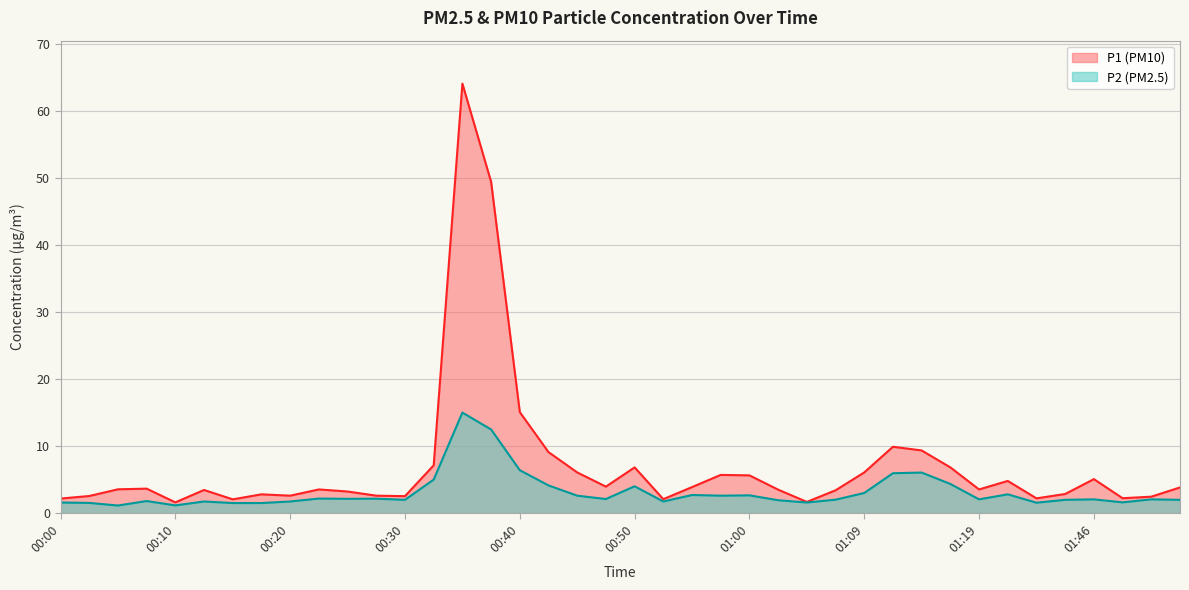

True or false: P2 and P1 cross at least once.

False